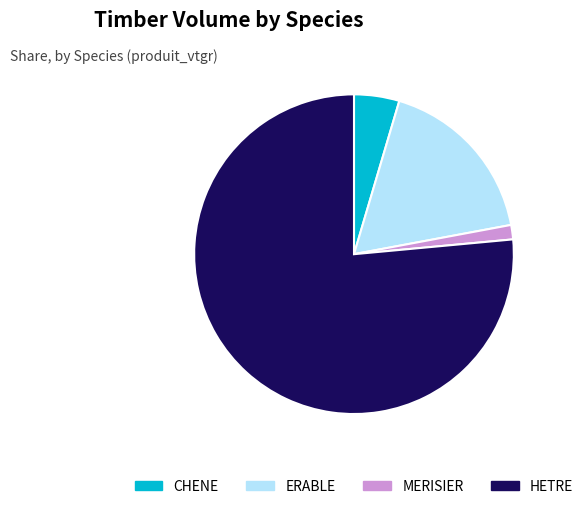

Which slice is the largest?

HETRE